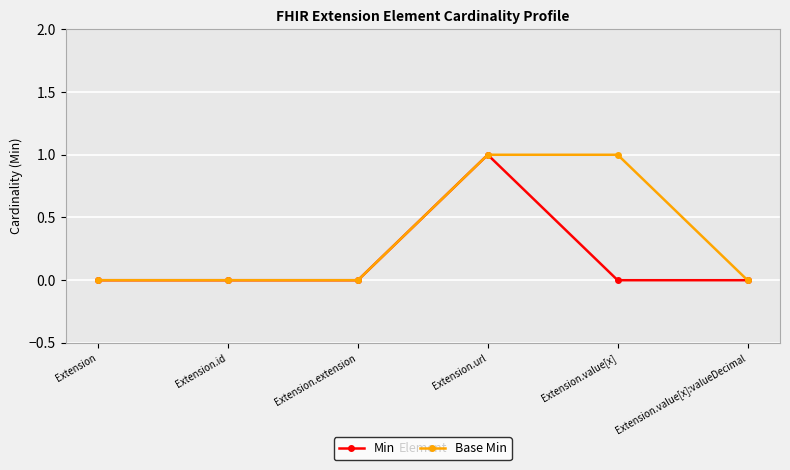

What is the label of the 1st point from the left?

Extension